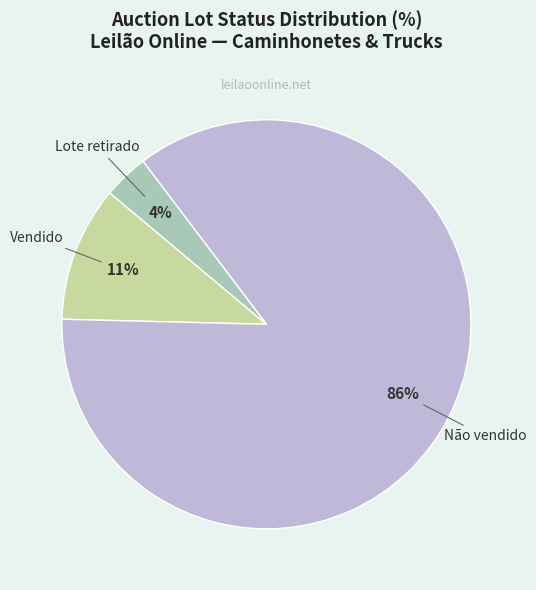

To the nearest percent, what is the average slice percentage?

33%